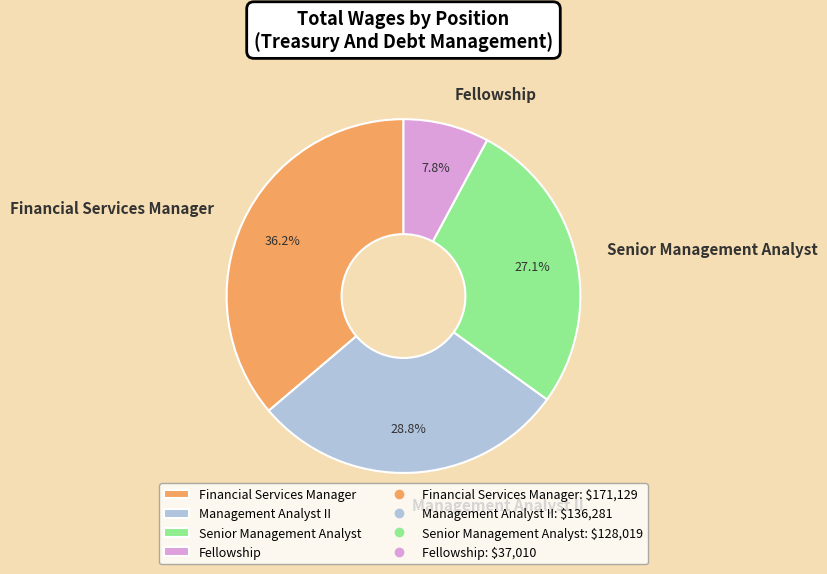

The Senior Management Analyst slice represents 27% of the pie. True or false?

True